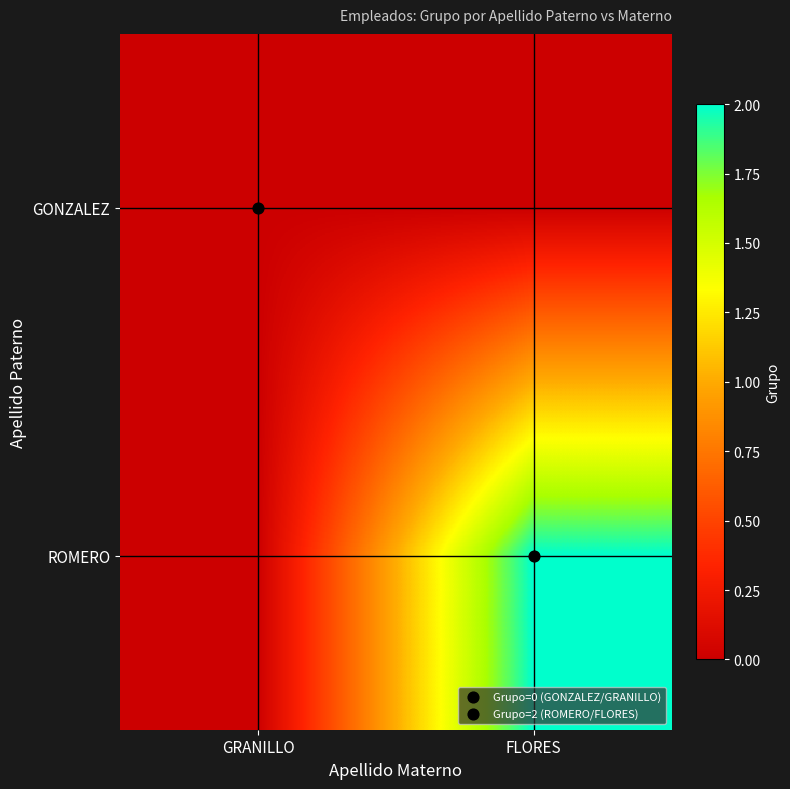

Which series has the largest total across all categories?

ROMERO